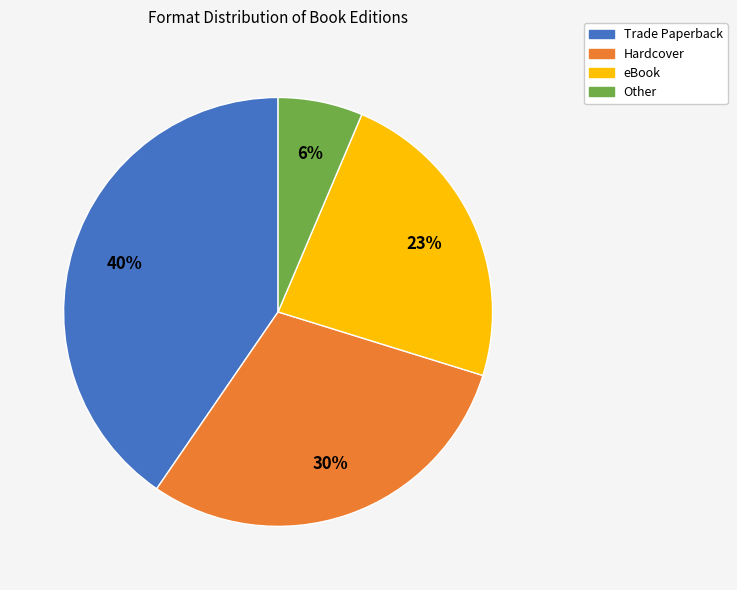

Is there any slice that represents more than half of the pie?

No